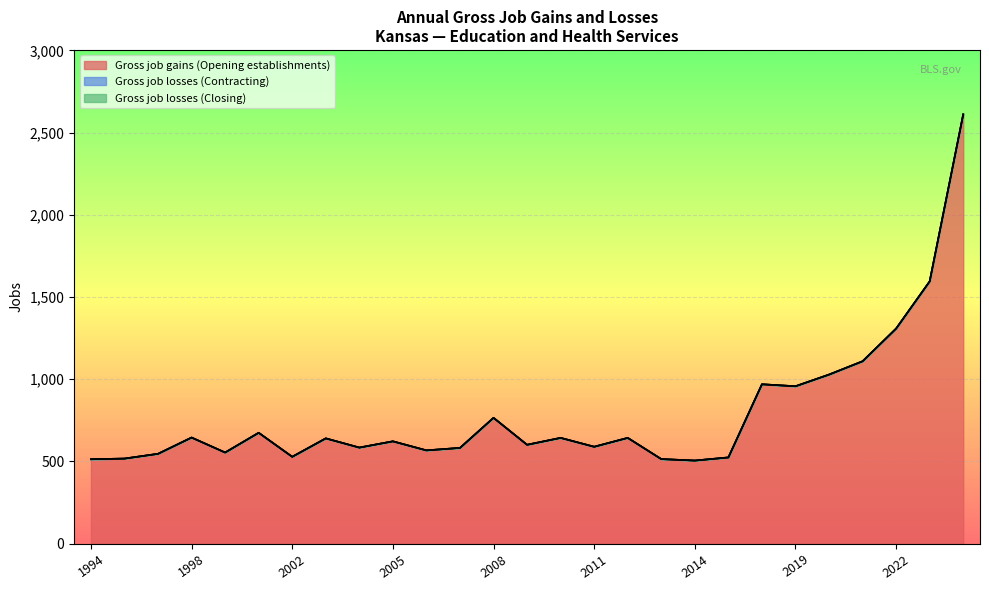

What is the maximum value shown in the chart?

2611